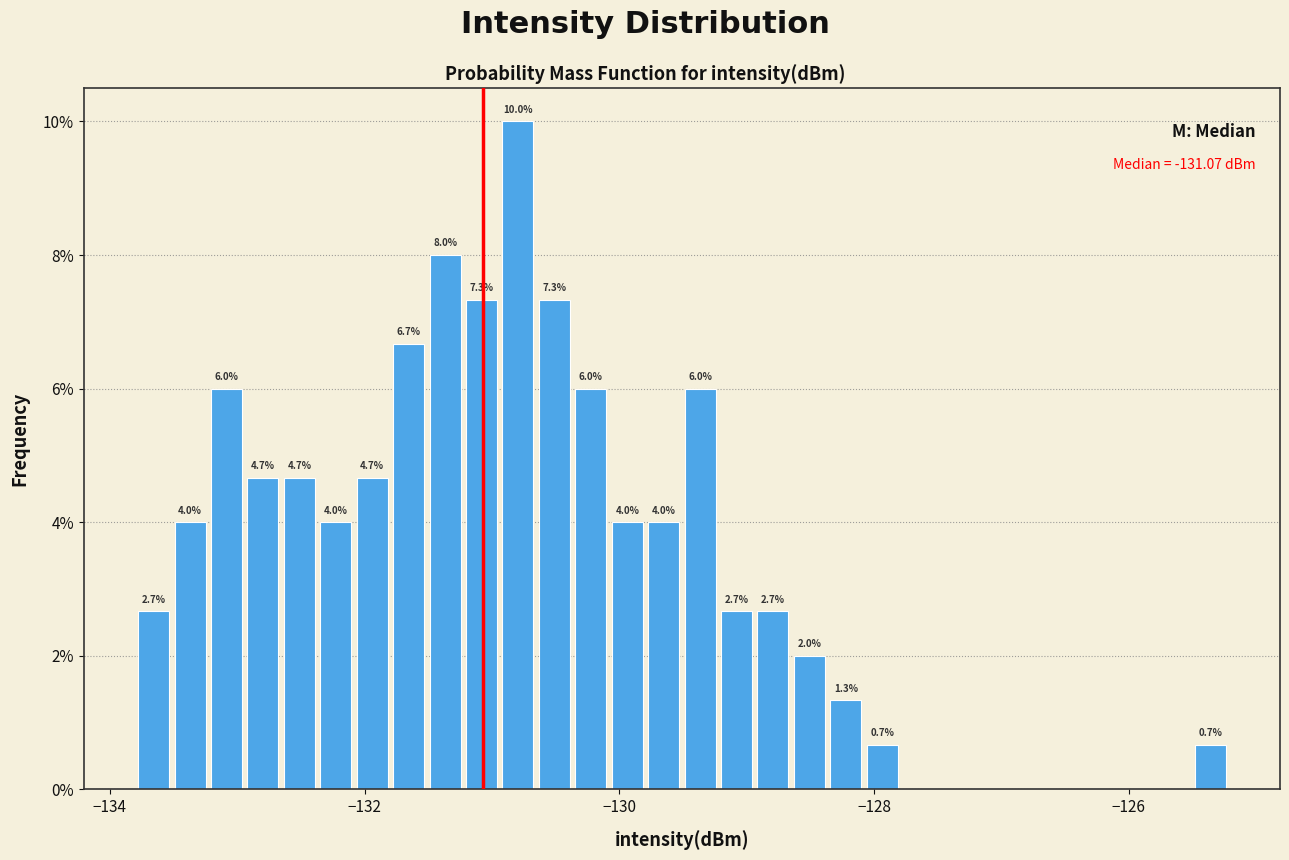

Read against the x-axis, roughly where is the centre of the tallest bar?

-130.8